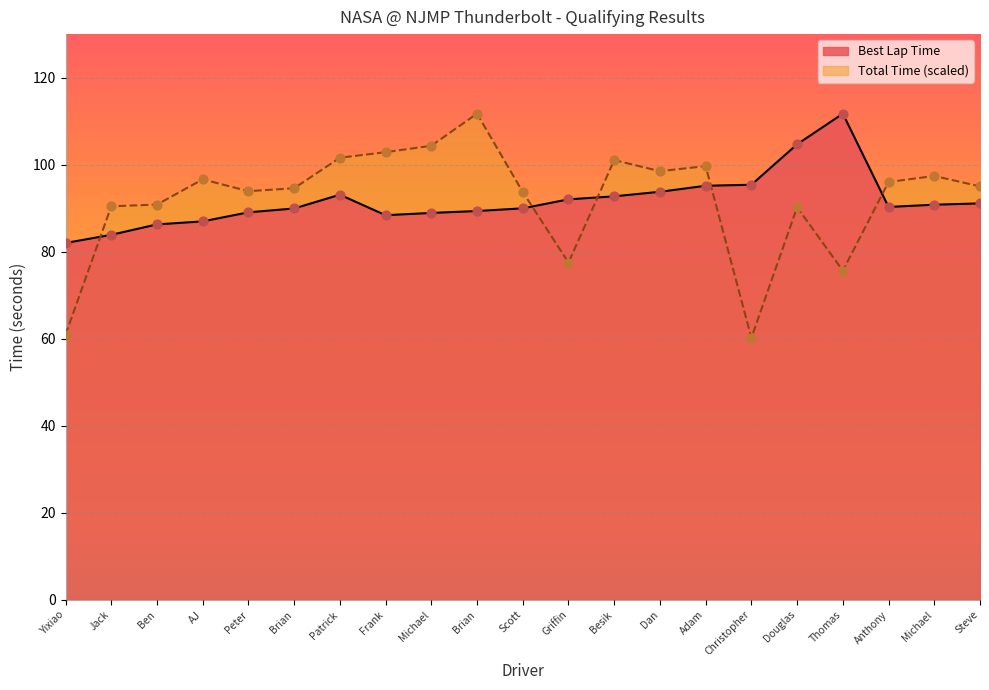

Is the value of Best Lap Time at Griffin greater than the value of Total Time at Scott?

No